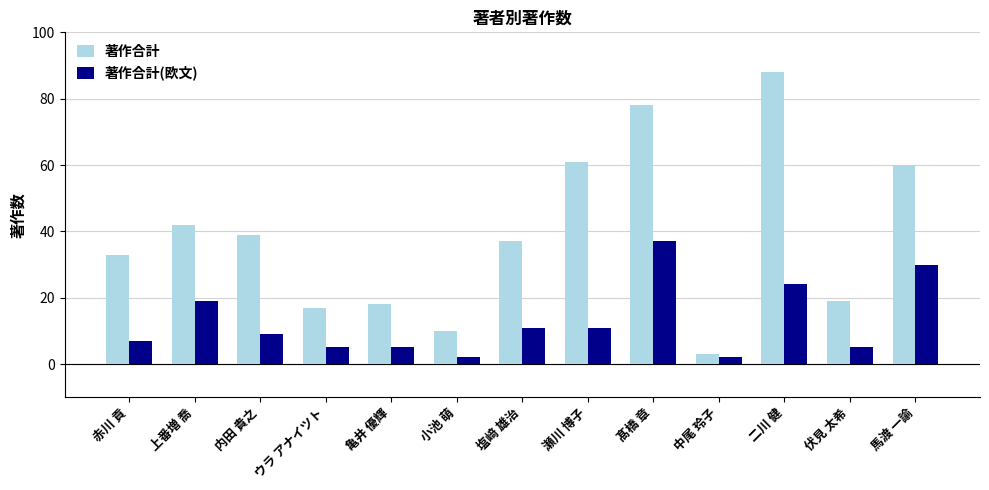

Are the bars grouped side by side (vs. stacked)?

Yes